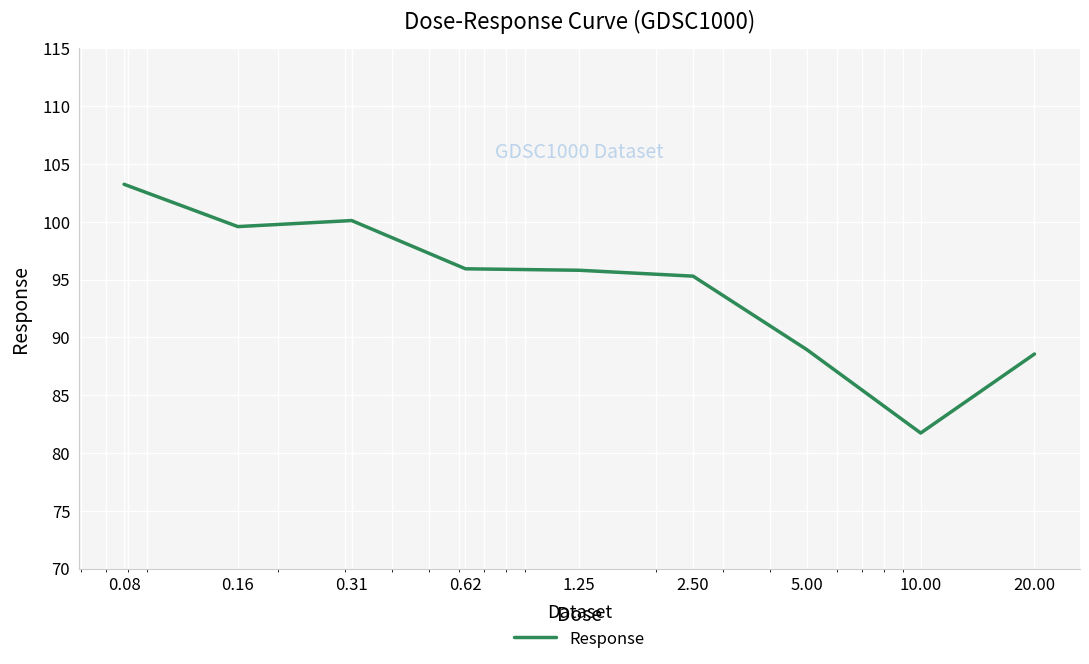

What is the maximum value shown in the chart?

103.2